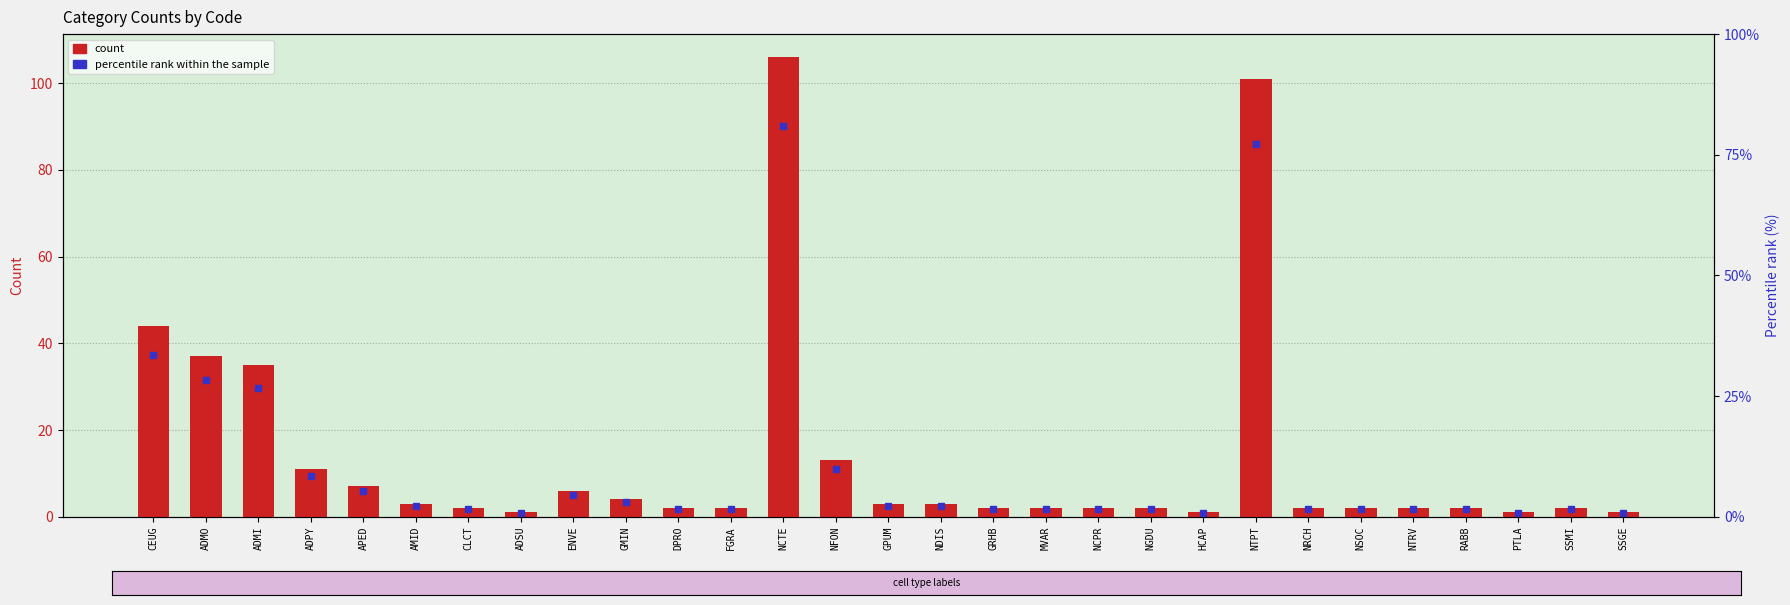

At which label does the data first exceed 2?

CEUG